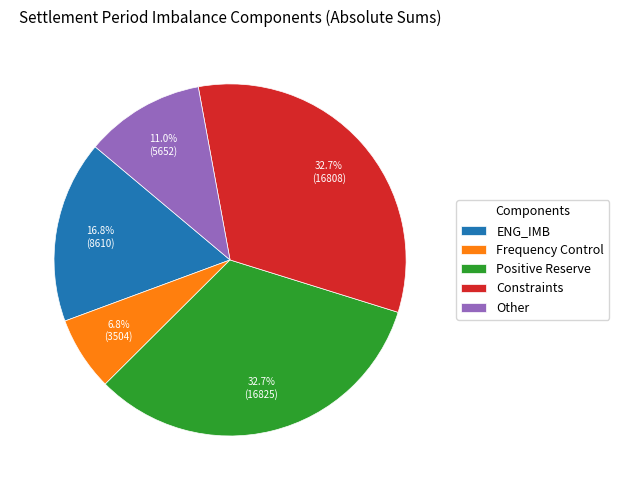

To the nearest percent, what is the difference between the largest and smallest slice percentages?

26%